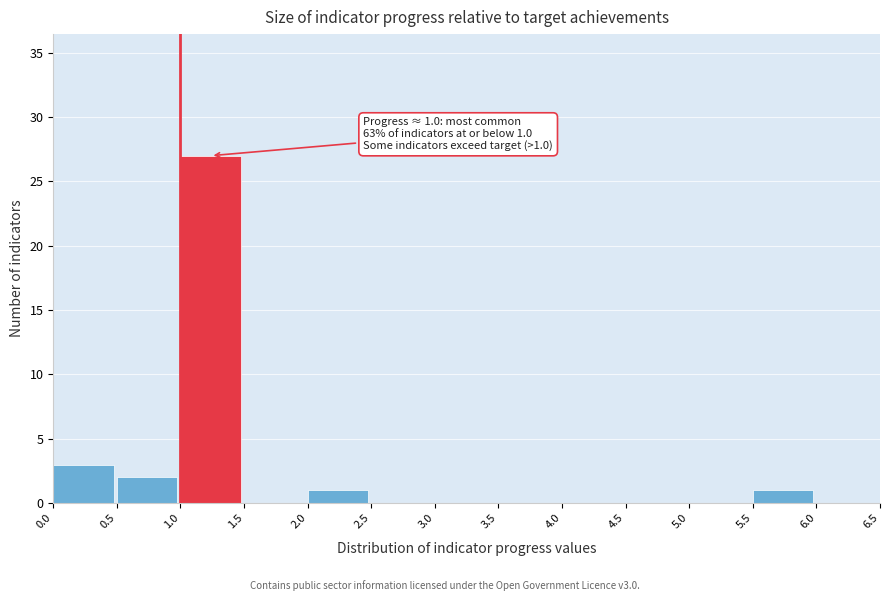

Over which range of the x-axis is the bar tallest?

1.0 to 1.5